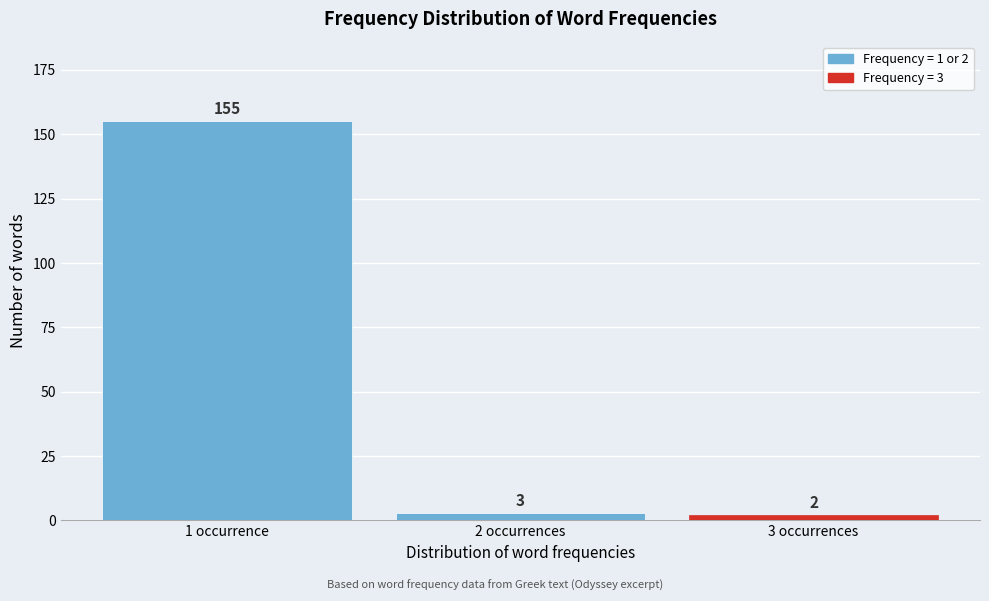

Reading left to right, what are all the values shown in this chart?

155	3	2